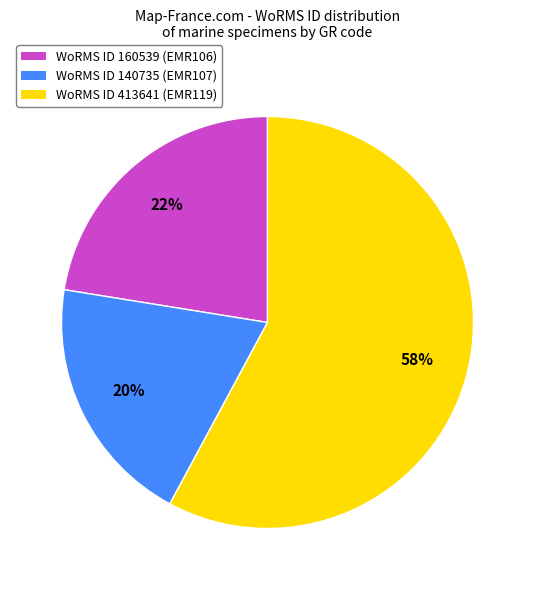

Combined, do WoRMS ID 140735 (EMR107) and WoRMS ID 160539 (EMR106) account for over 50%?

No